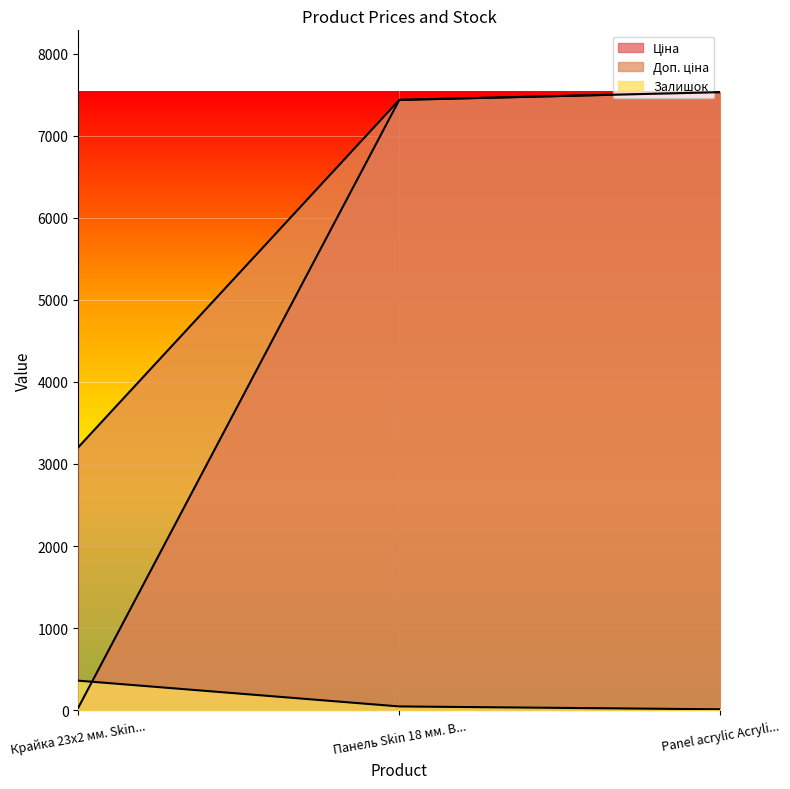

Between Крайка 23x2 мм. Skin... and Panel acrylic Acryli..., which series saw the biggest shift?

Ціна